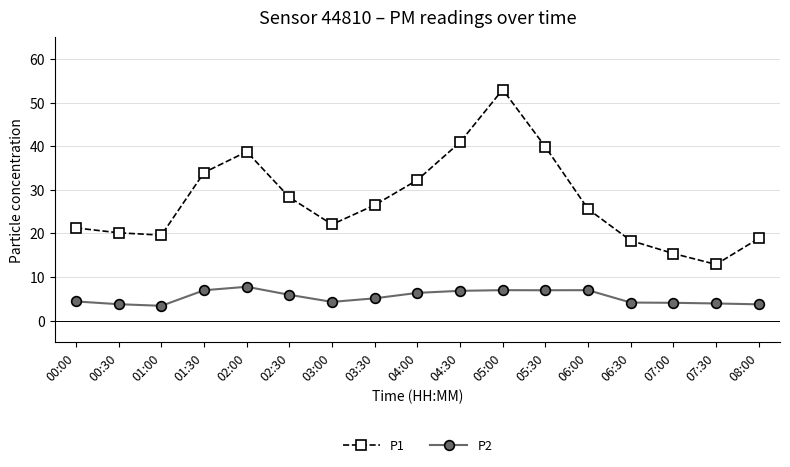

What are all the series names shown in the legend?

P1, P2